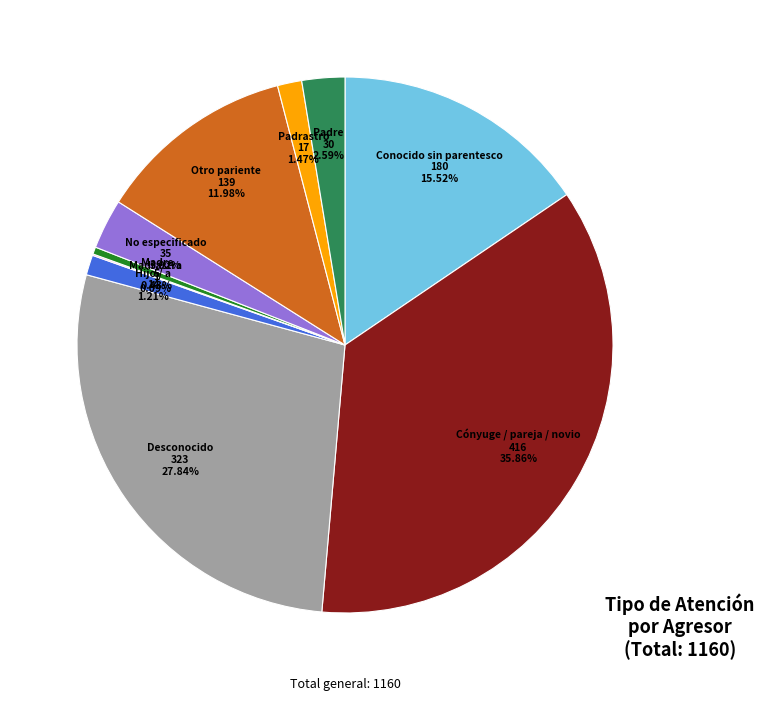

Is there any slice that represents more than half of the pie?

No